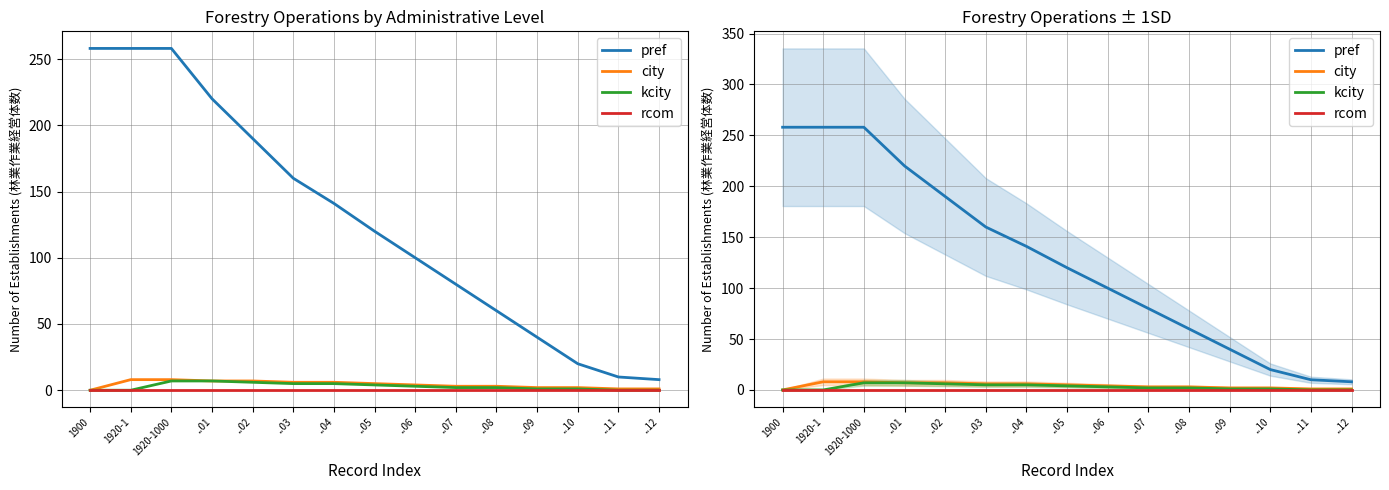

How many series are shown in this chart?

4